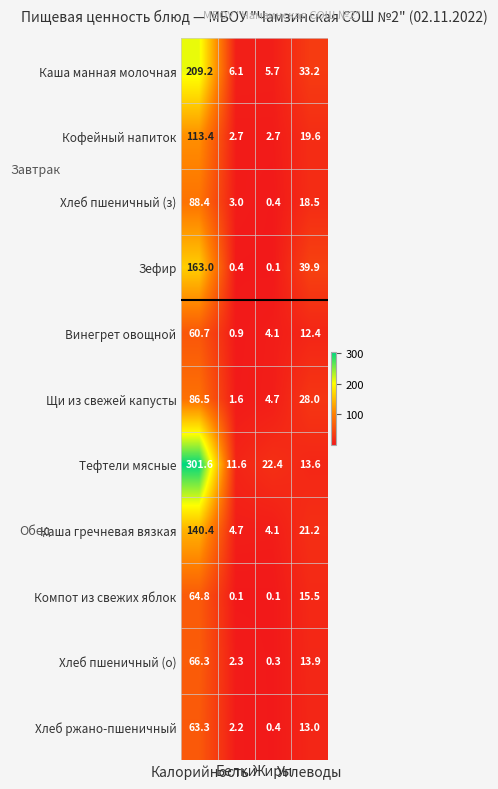

What is the difference between the maximum and second lowest values in the Зефир series?

162.6